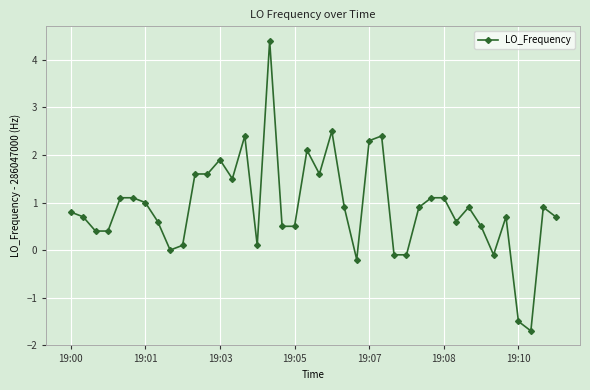

What is the average value?

0.9